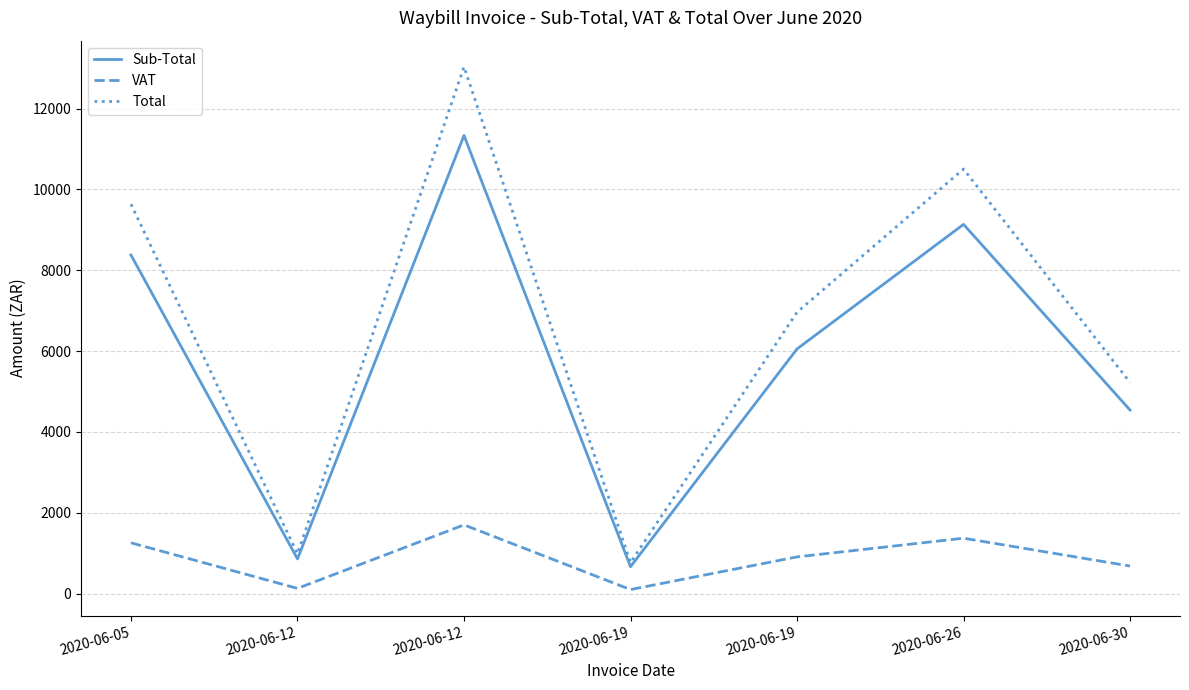

Which category has the lowest value in the VAT series?

2020-06-19